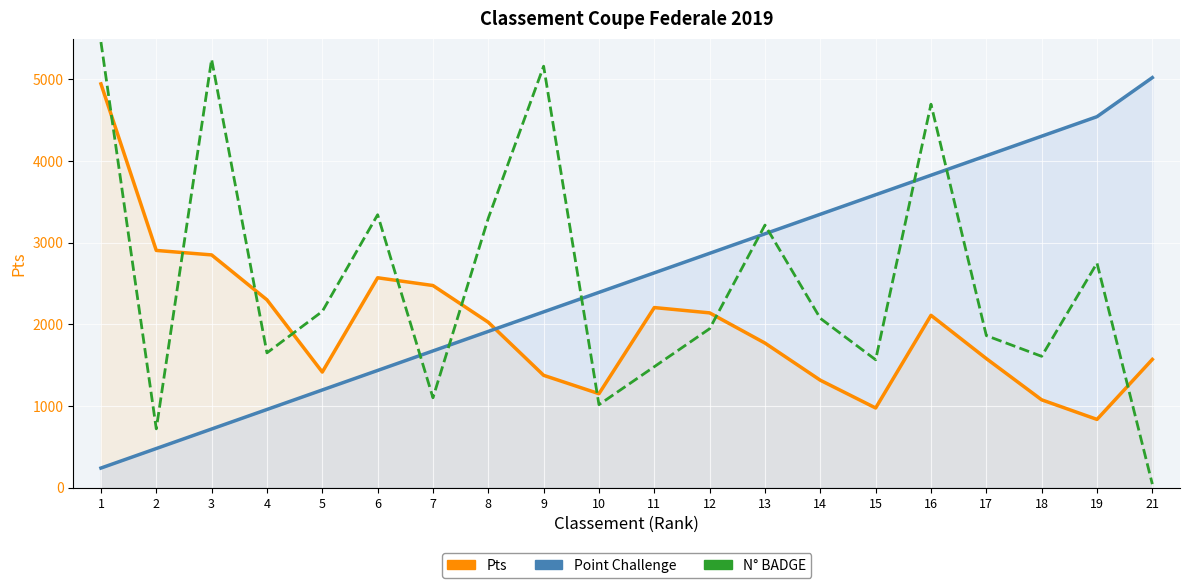

How many data points in Pts are above 2025?

9